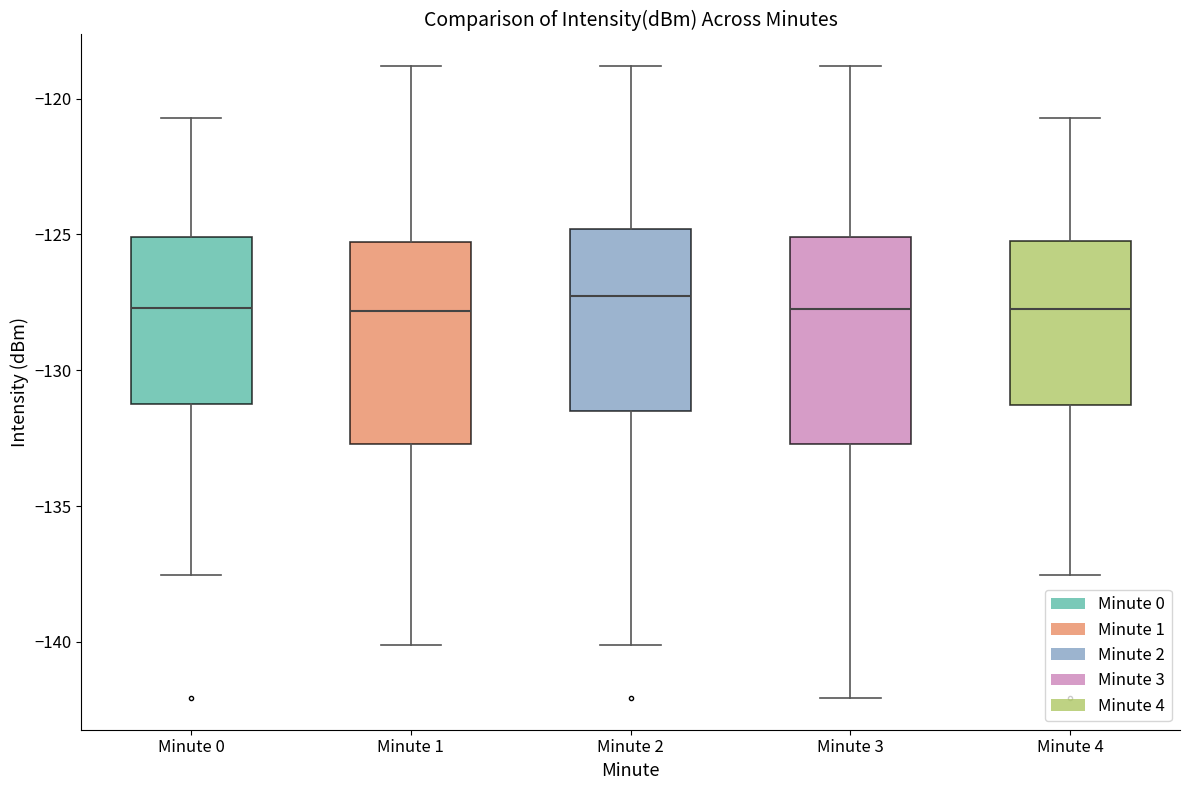

Reading left to right, read every box against the y-axis: the position of its median line, the range the box covers, and the ends of its whiskers. The values are not printed on the chart, so give them approximately, as read against the axis.

Minute 0: median -127.5, box -131.0 to -125.0, whiskers -137.5 to -120.5
Minute 1: median -128.0, box -132.5 to -125.5, whiskers -140.0 to -119.0
Minute 2: median -127.5, box -131.5 to -125.0, whiskers -140.0 to -119.0
Minute 3: median -128.0, box -132.5 to -125.0, whiskers -142.0 to -119.0
Minute 4: median -128.0, box -131.5 to -125.0, whiskers -137.5 to -120.5